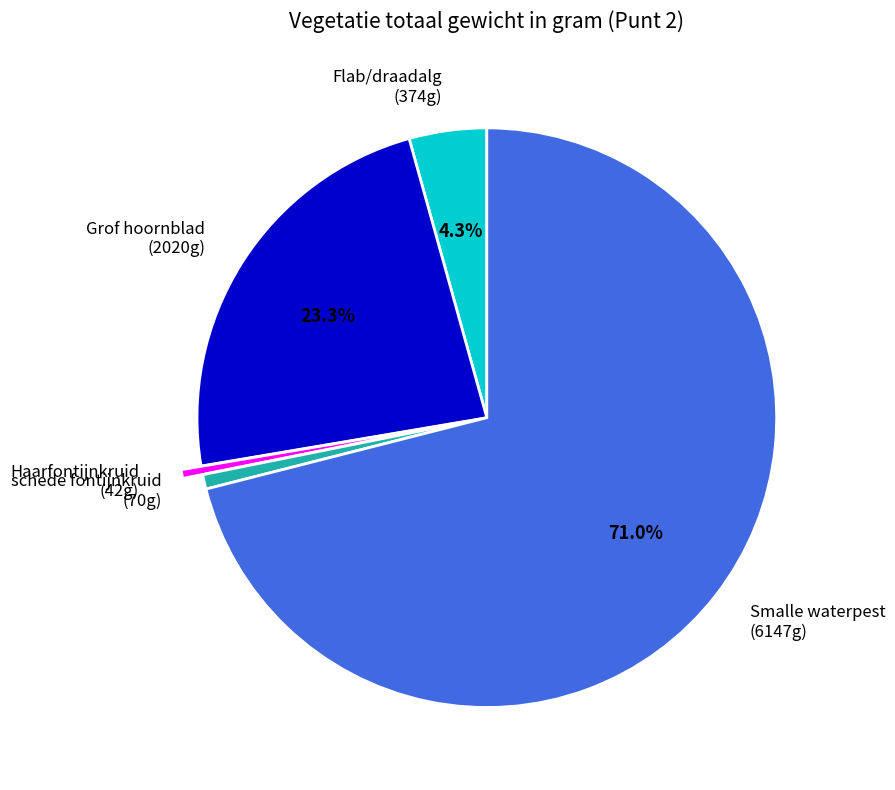

Combined, do schede fontijnkruid and Smalle waterpest account for over 50%?

Yes